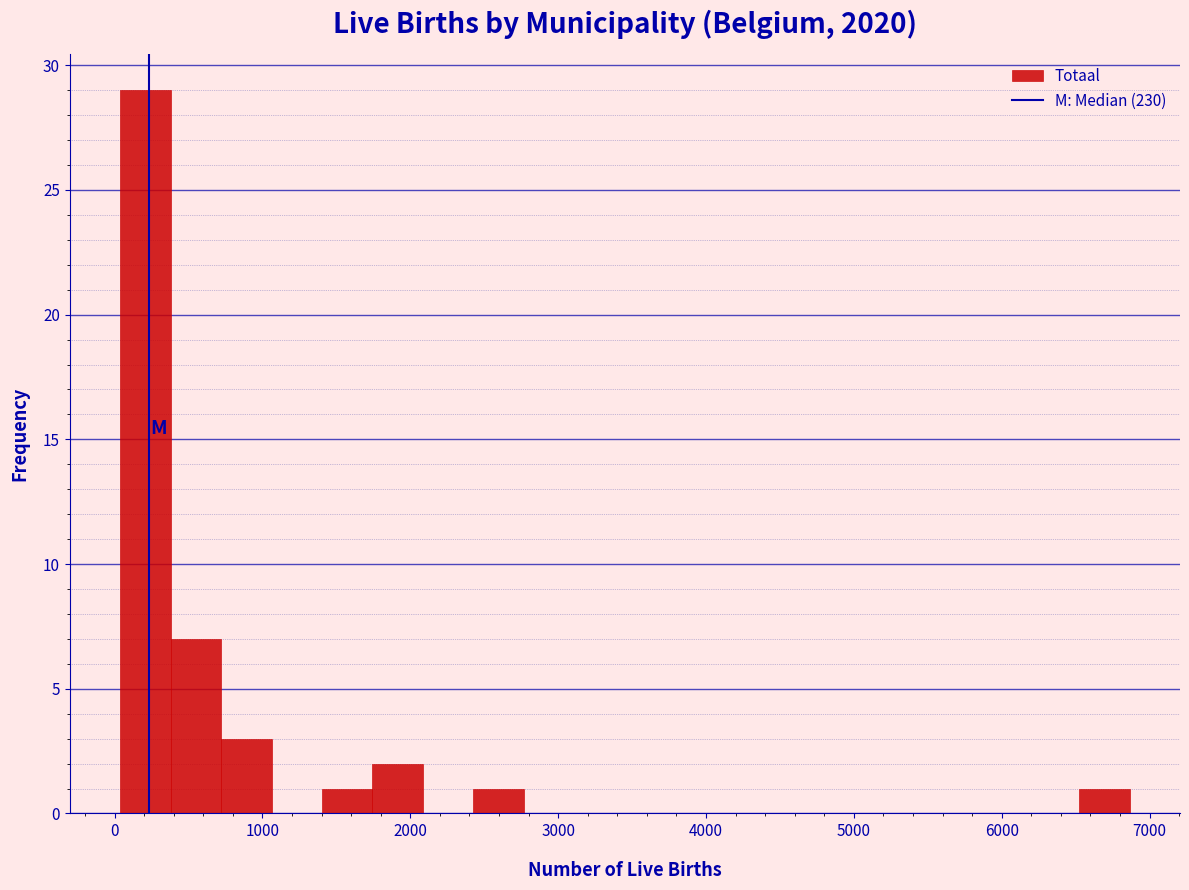

Around what value on the x-axis is the tallest bar? Give the approximate position of its centre, as read against the axis.

200